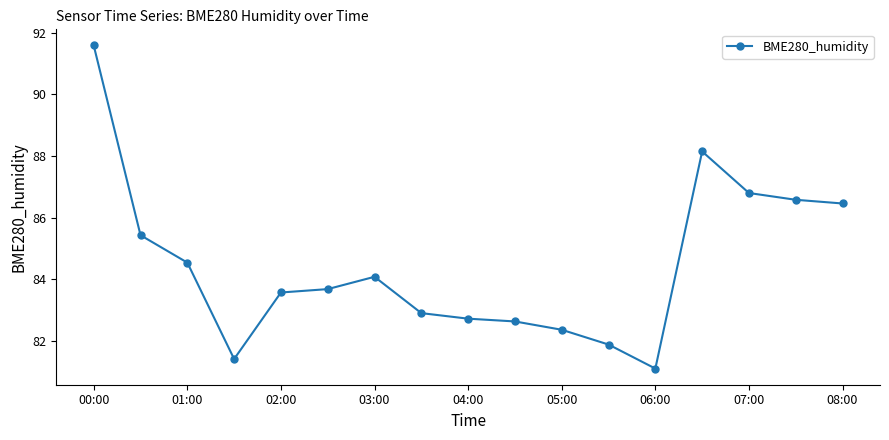

What is the average value?

84.5